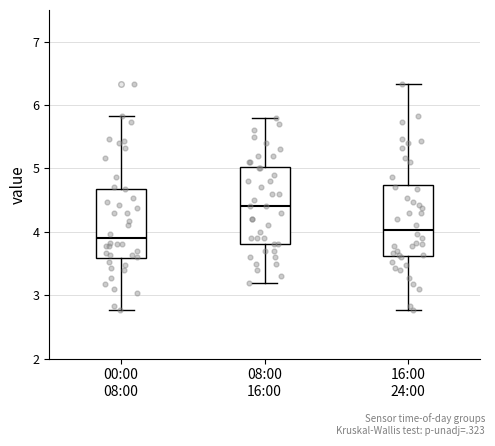

Comparing the boxes themselves (not the whiskers), which one is the tallest?

08:00 16:00